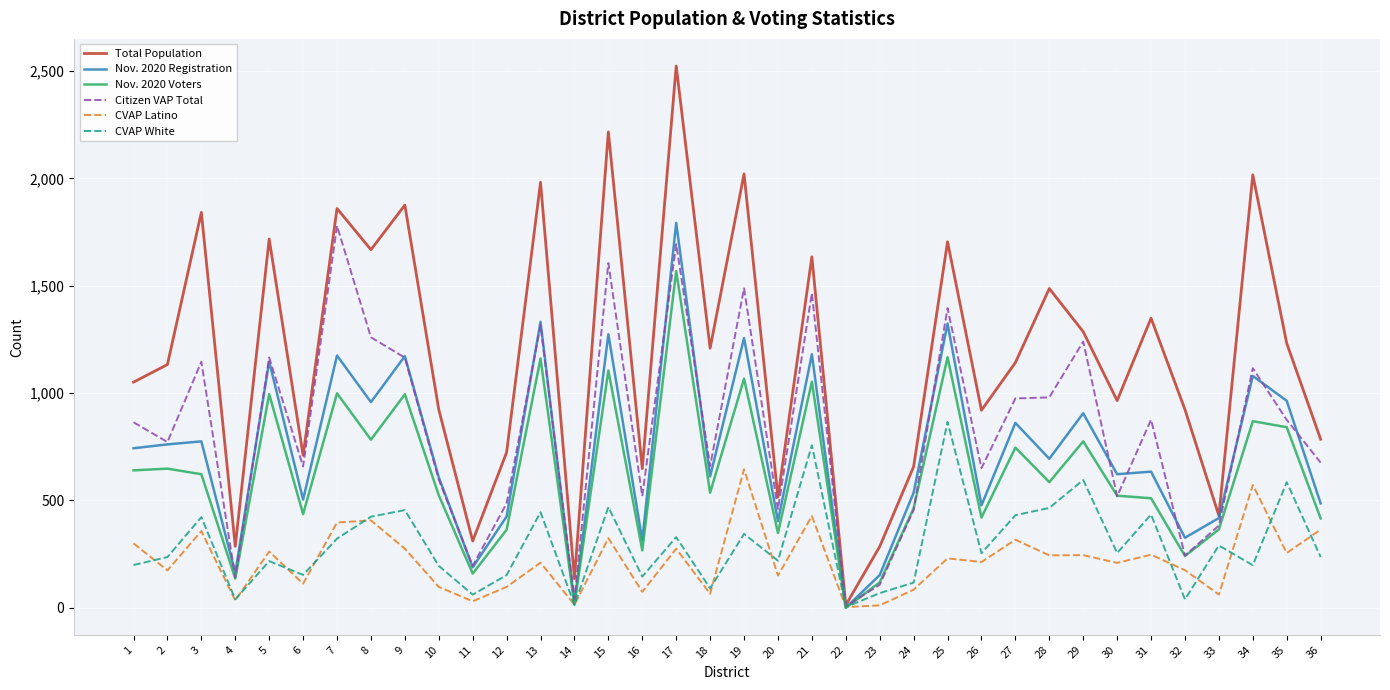

What is the difference between the maximum and minimum values in the CVAP Latino series?

642